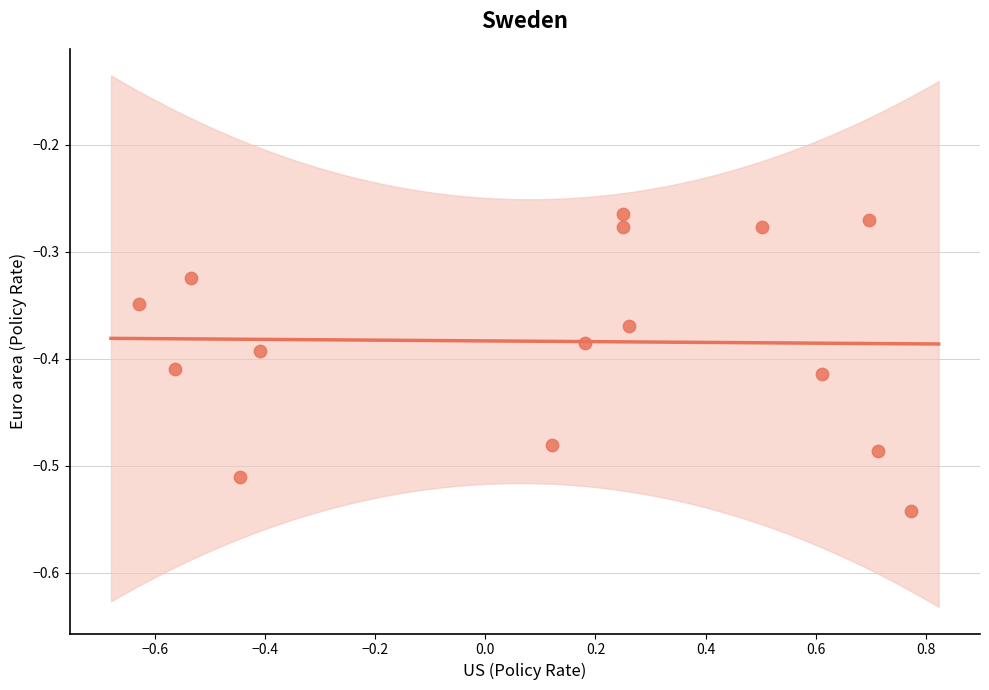

What is the range of Y values (max minus min)?

0.3